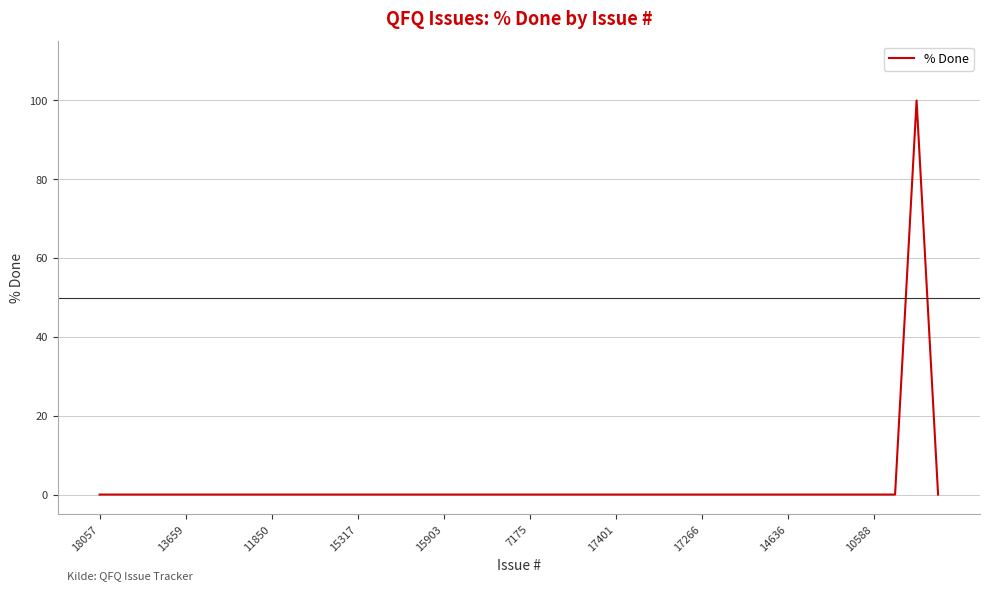

What is the greatest value displayed?

100